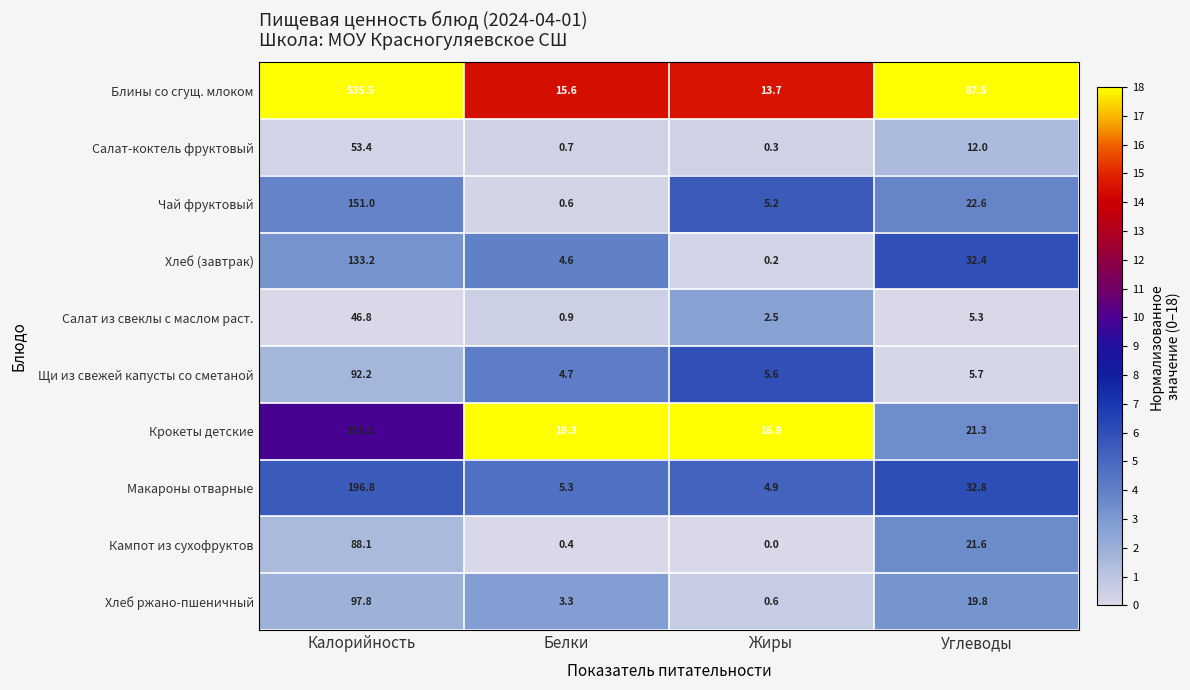

Which series has the largest total across all categories?

Блины со сгущ. млоком